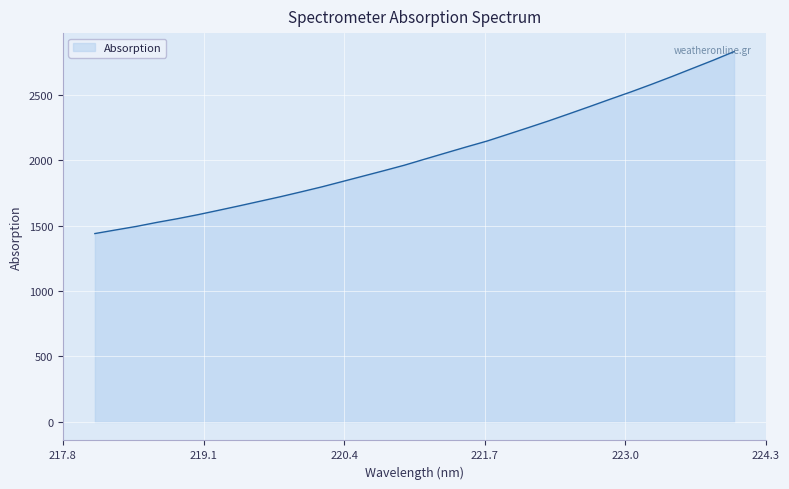

Reading left to right, list all the values displayed in this chart.

1439.1	1466.5	1493.4	1524.3	1552.6	1583.6	1617.0	1651.0	1685.9	1720.9	1758.0	1795.9	1836.9	1878.0	1919.2	1961.3	2008.2	2054.5	2100.7	2145.3	2196.3	2247.7	2299.8	2354.5	2409.9	2466.4	2521.6	2579.7	2639.8	2701.9	2763.9	2829.0